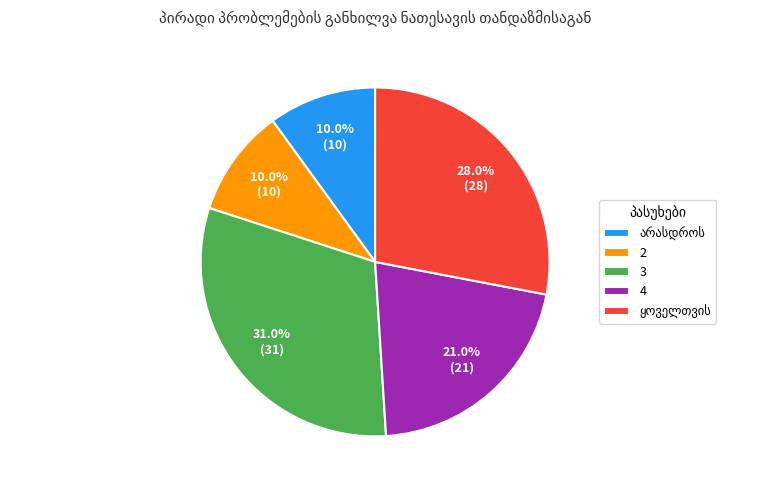

Is there any slice that represents more than half of the pie?

No